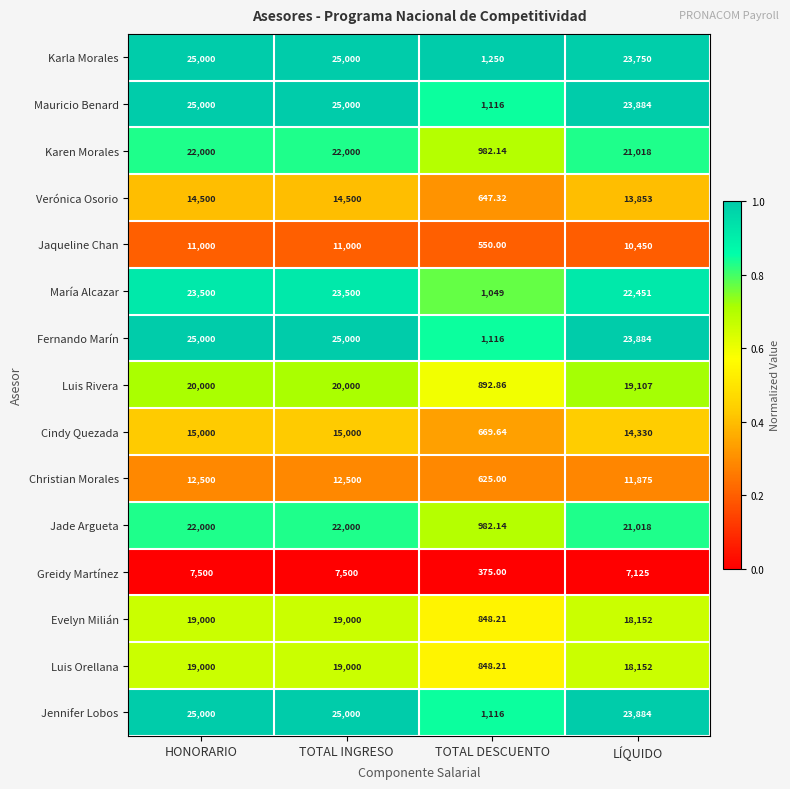

Is the value of Karen Morales at TOTAL INGRESO greater than the value of Christian Morales at TOTAL INGRESO?

Yes